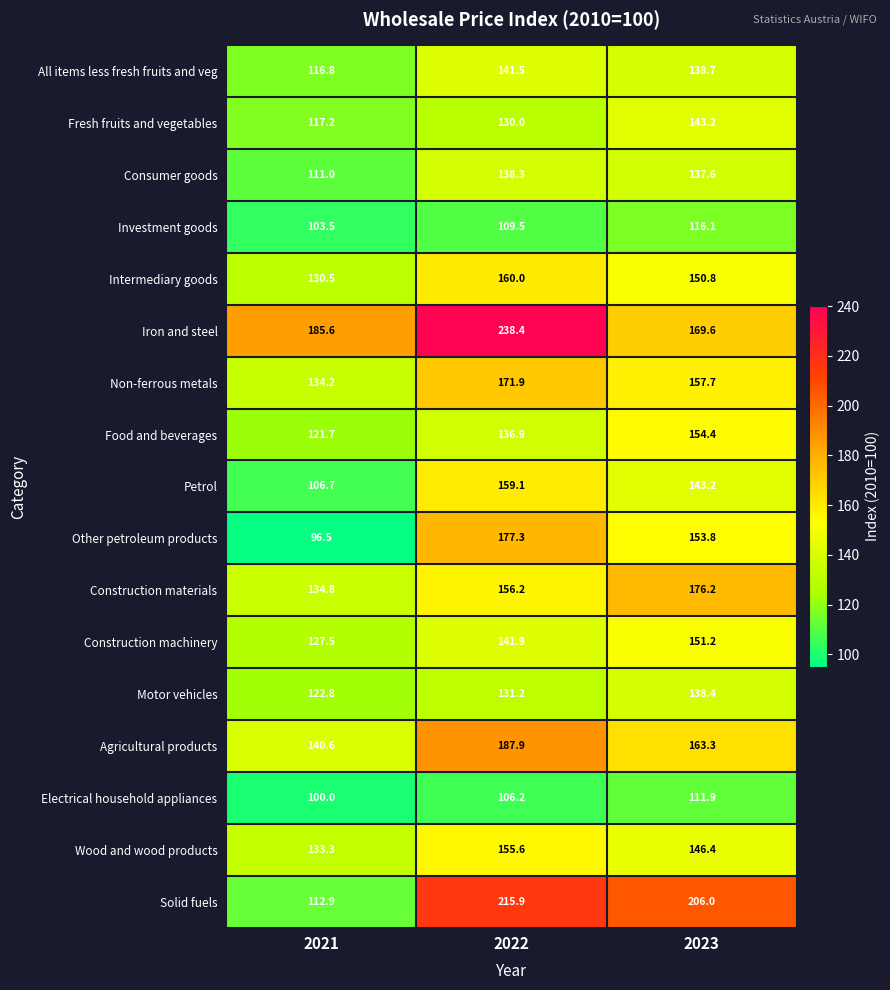

Which series has the largest total across all categories?

Iron and steel